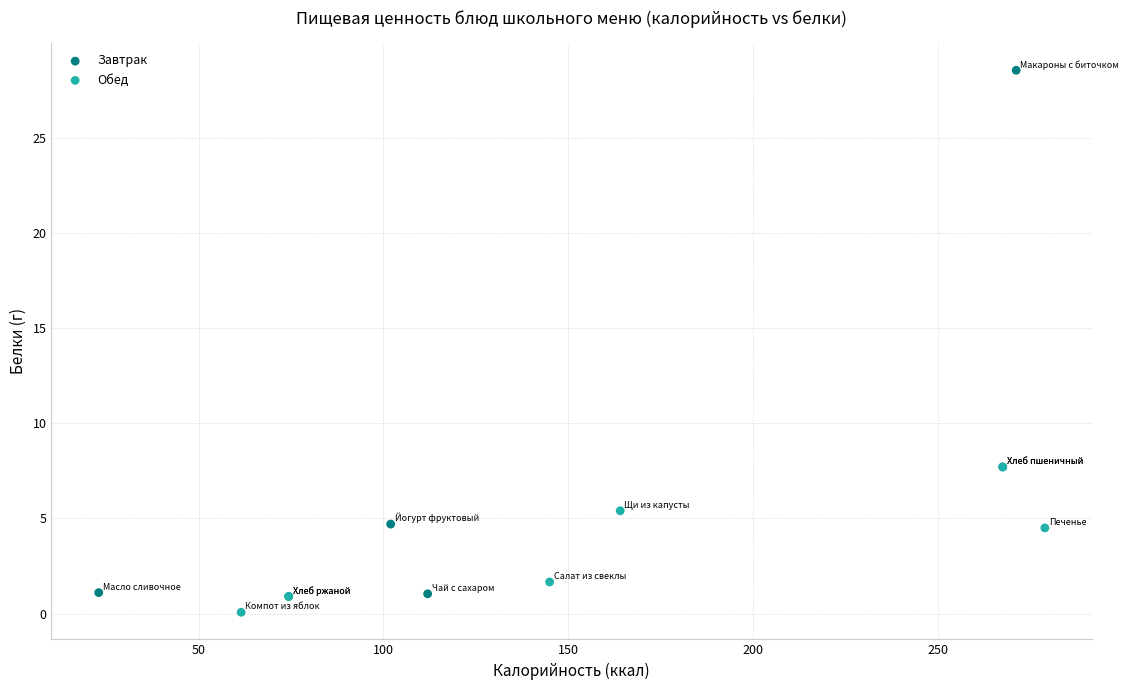

Which series has the widest spread of Y values?

Завтрак